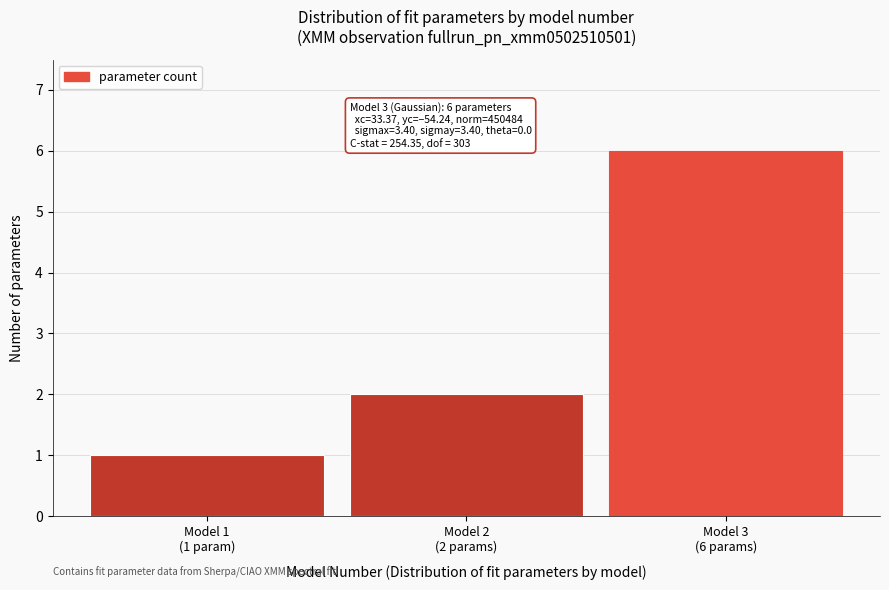

Reading right to left, list all the values displayed in this chart.

6	2	1